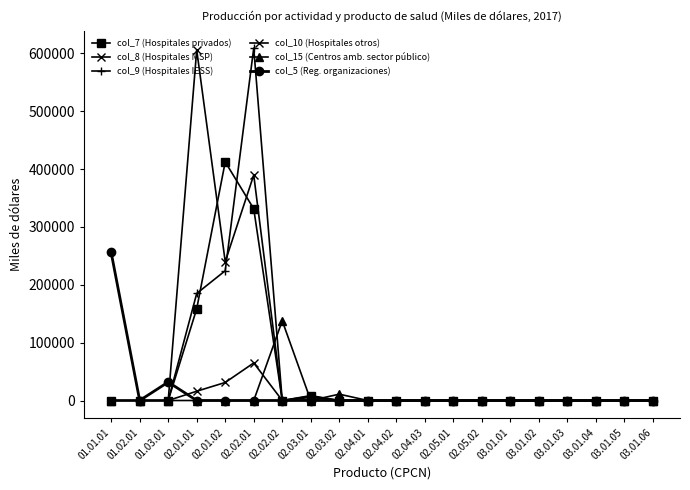

How many categories are shown in the chart?

20